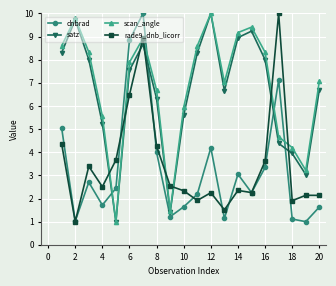

What is the maximum value for rade9_dnb_licorr?

10.0